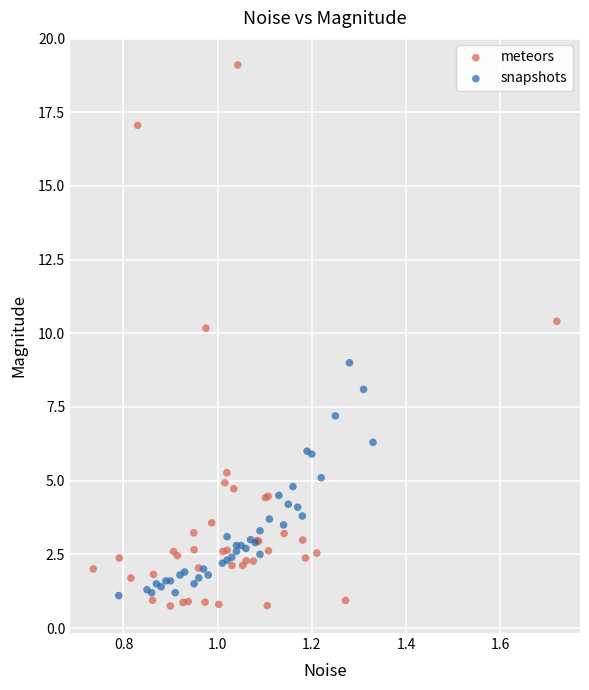

Which series has the largest Y range (max minus min)?

meteors